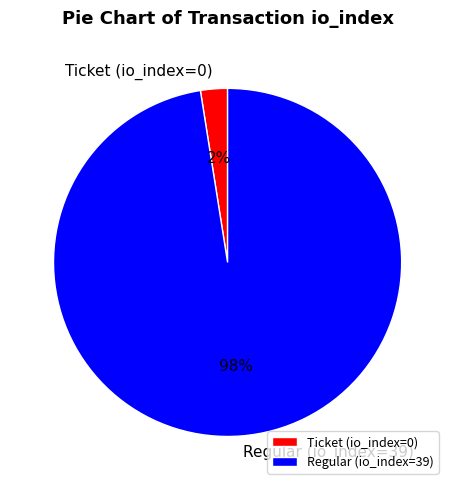

To the nearest percent, what is the average slice percentage?

50%